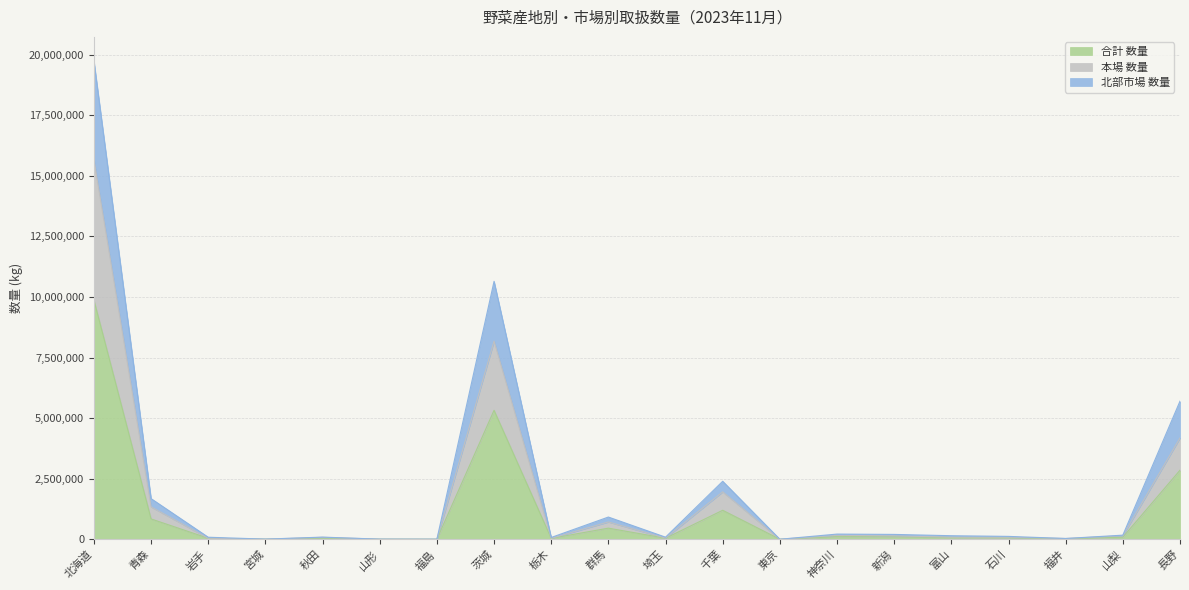

Where is the first local minimum for 合計 数量?

宮城